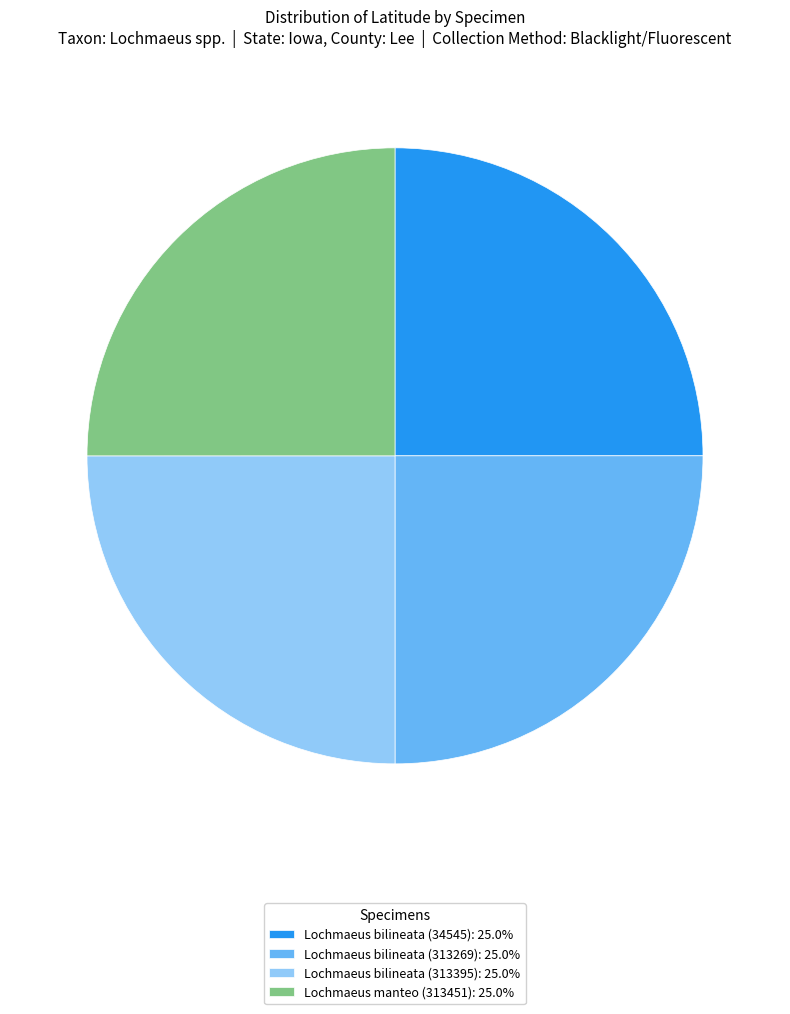

Is there a majority slice in this chart?

No